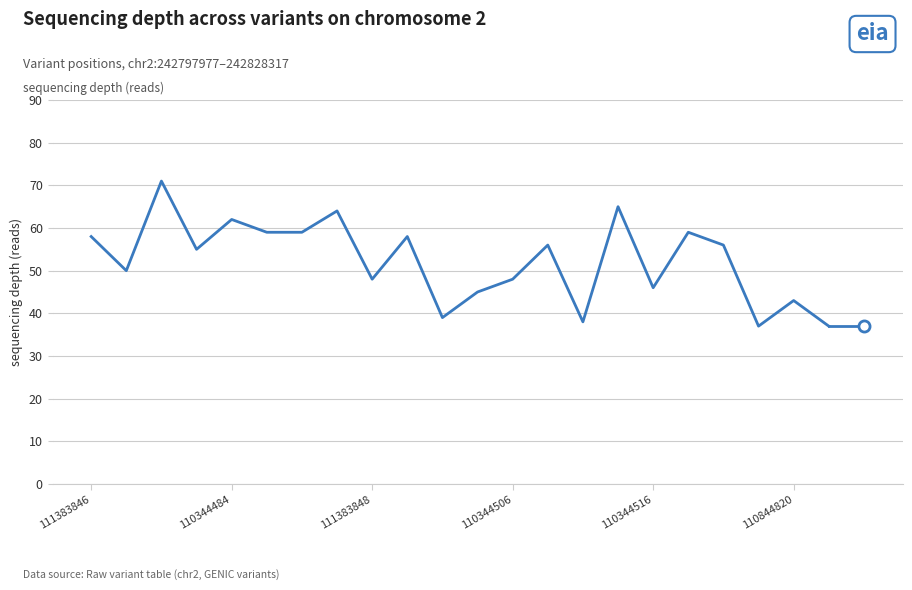

What is the greatest value displayed?

71